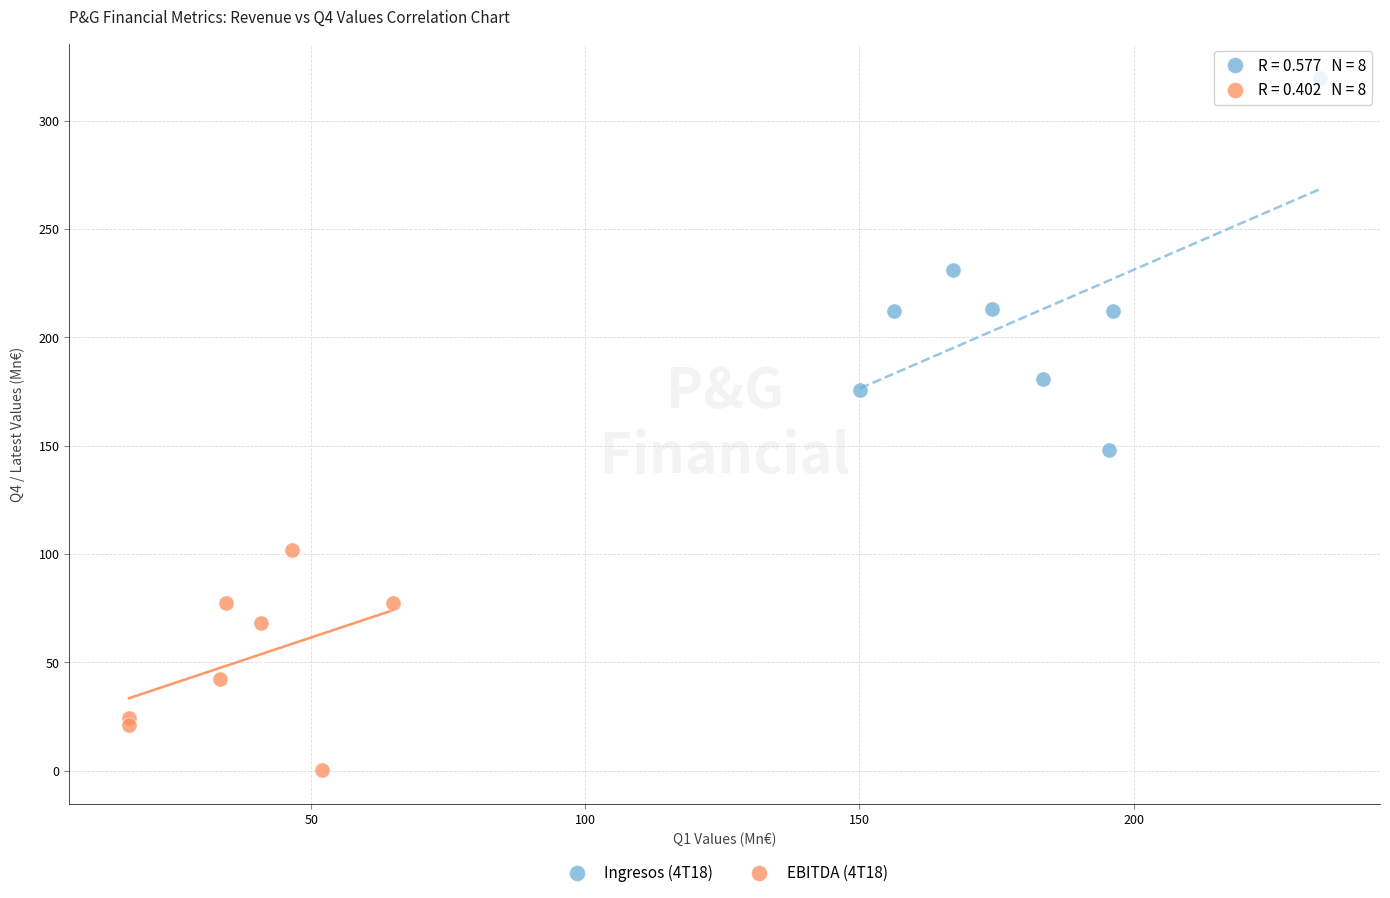

Which series reaches the minimum Y coordinate?

EBITDA (4T18)